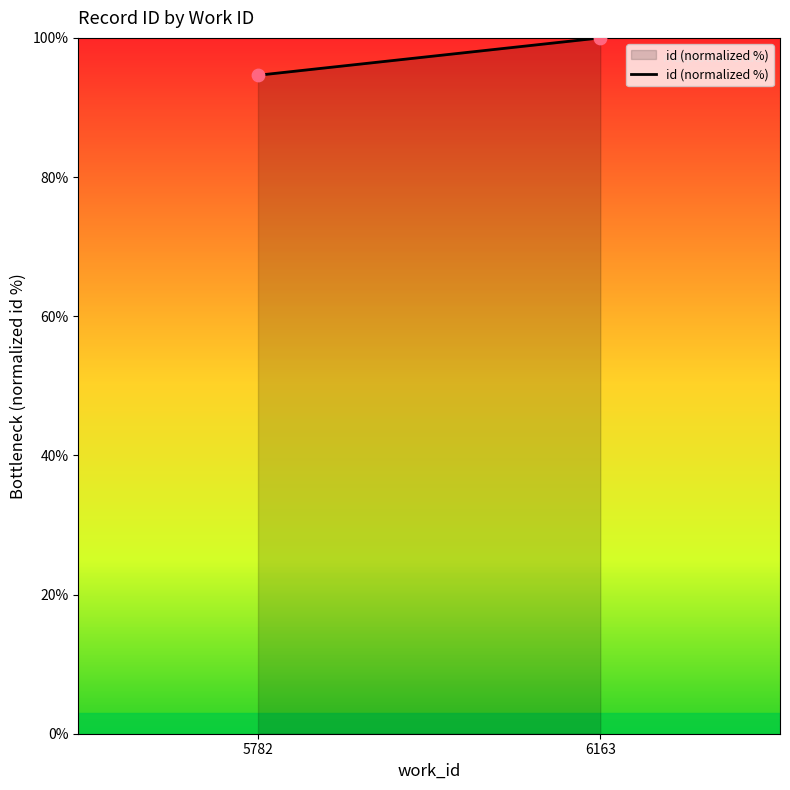

What is the range of X values (max minus min)?

381.0